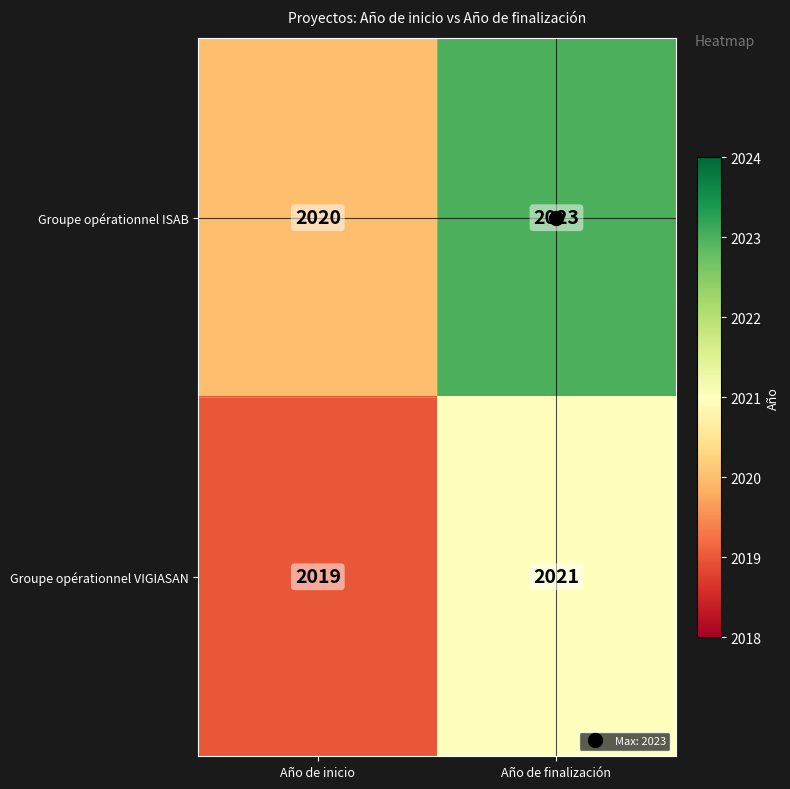

At which label is Groupe opérationnel VIGIASAN closest to 2020?

Año de inicio